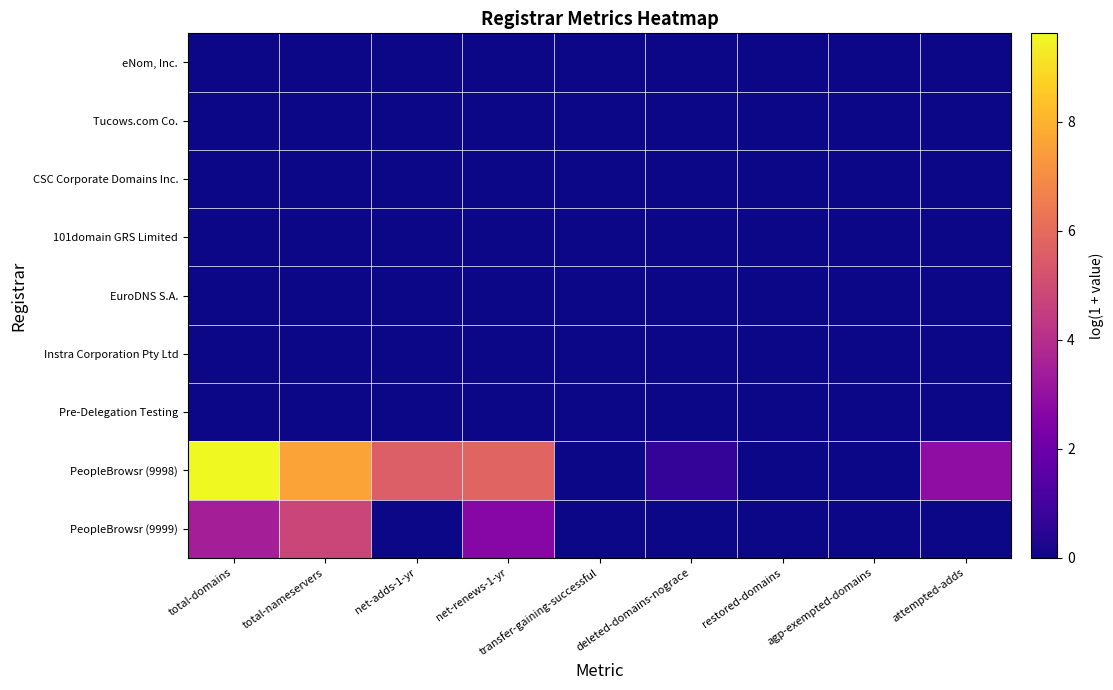

At which category is the sum across all series the highest?

total-domains